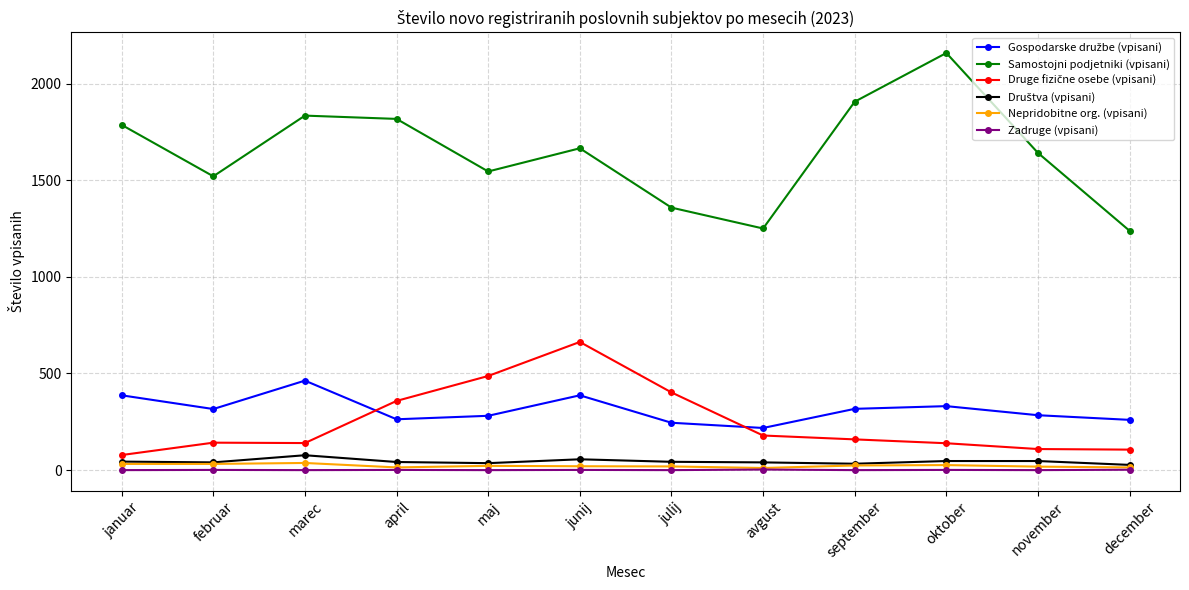

At how many categories does at least one series exceed 1107?

12